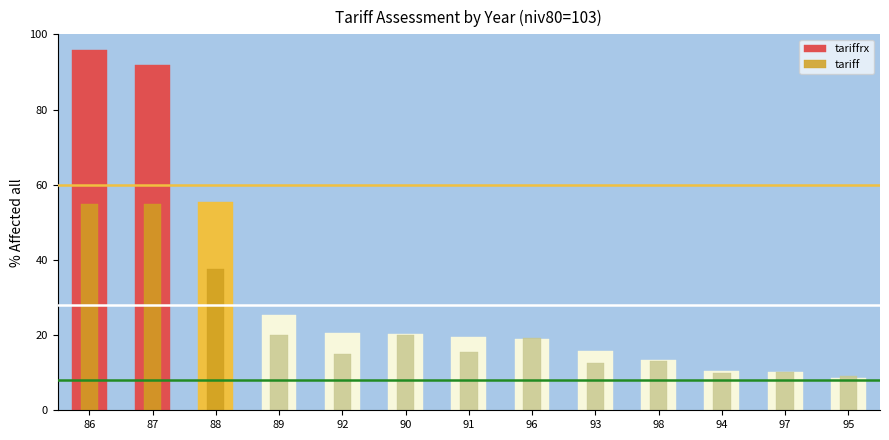

The tariff series shows 15.4 at 91. True or false?

True